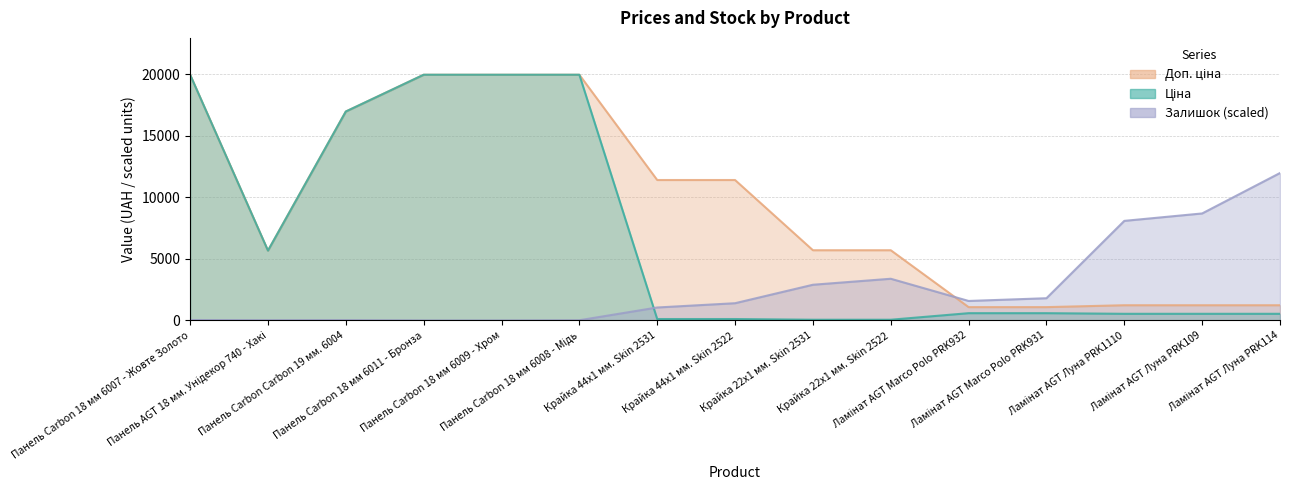

Reading right to left, extract all data points from this chart.

Ціна: Ламінат AGT Луна PRK114=539.0	Ламінат AGT Луна PRK109=539.0	Ламінат AGT Луна PRK1110=539.0	Ламінат AGT Marco Polo PRK931=589.9	Ламінат AGT Marco Polo PRK932=589.9	Крайка 22x1 мм. Skin 2522=57.0	Крайка 22x1 мм. Skin 2531=57.0	Крайка 44x1 мм. Skin 2522=114.1	Крайка 44x1 мм. Skin 2531=114.1	Панель Carbon 18 мм 6008 - Мідь=19964.2	Панель Carbon 18 мм 6009 - Хром=19964.2	Панель Carbon 18 мм 6011 - Бронза=19964.2	Панель Carbon Carbon 19 мм. 6004=16976.3	Панель AGT 18 мм. Унідекор 740 - Хакі=5673.8	Панель Carbon 18 мм 6007 - Жовте Золото=19964.2
Доп. ціна: Ламінат AGT Луна PRK114=1235.4	Ламінат AGT Луна PRK109=1235.4	Ламінат AGT Луна PRK1110=1235.4	Ламінат AGT Marco Polo PRK931=1081.7	Ламінат AGT Marco Polo PRK932=1081.7	Крайка 22x1 мм. Skin 2522=5705.0	Крайка 22x1 мм. Skin 2531=5705.0	Крайка 44x1 мм. Skin 2522=11410.0	Крайка 44x1 мм. Skin 2531=11410.0	Панель Carbon 18 мм 6008 - Мідь=19964.2	Панель Carbon 18 мм 6009 - Хром=19964.2	Панель Carbon 18 мм 6011 - Бронза=19964.2	Панель Carbon Carbon 19 мм. 6004=16976.3	Панель AGT 18 мм. Унідекор 740 - Хакі=5673.8	Панель Carbon 18 мм 6007 - Жовте Золото=19964.2
Залишок: Ламінат AGT Луна PRK114=11978.5	Ламінат AGT Луна PRK109=8693.2	Ламінат AGT Луна PRK1110=8090.2	Ламінат AGT Marco Polo PRK931=1804.3	Ламінат AGT Marco Polo PRK932=1582.3	Крайка 22x1 мм. Skin 2522=3386.6	Крайка 22x1 мм. Skin 2531=2899.3	Крайка 44x1 мм. Skin 2522=1399.0	Крайка 44x1 мм. Skin 2531=1051.7	Панель Carbon 18 мм 6008 - Мідь=14.5	Панель Carbon 18 мм 6009 - Хром=0.0	Панель Carbon 18 мм 6011 - Бронза=0.0	Панель Carbon Carbon 19 мм. 6004=24.1	Панель AGT 18 мм. Унідекор 740 - Хакі=19.3	Панель Carbon 18 мм 6007 - Жовте Золото=33.8